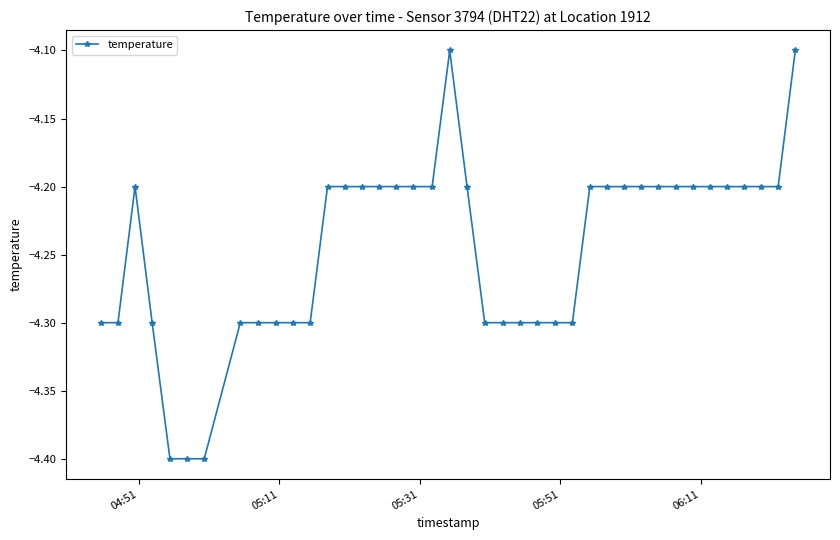

What is the value of the 28th point from the left?

-4.2